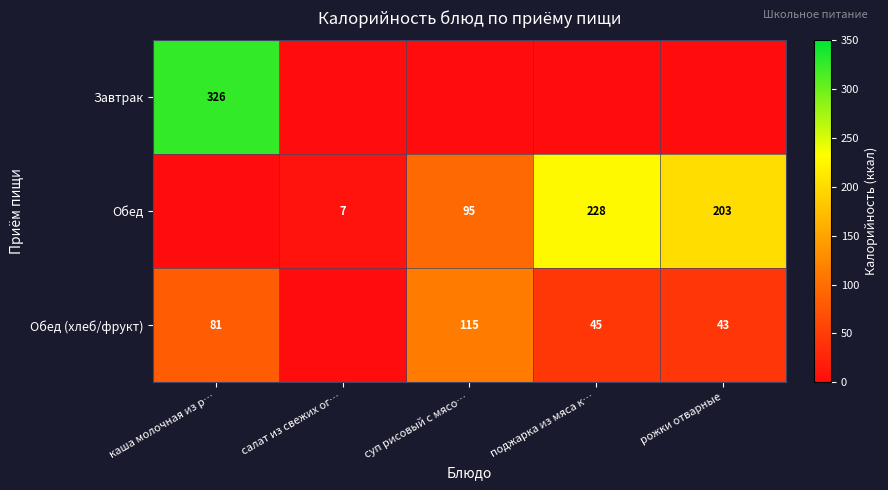

True or false: Обед has a value of 65 at рожки отварные.

False